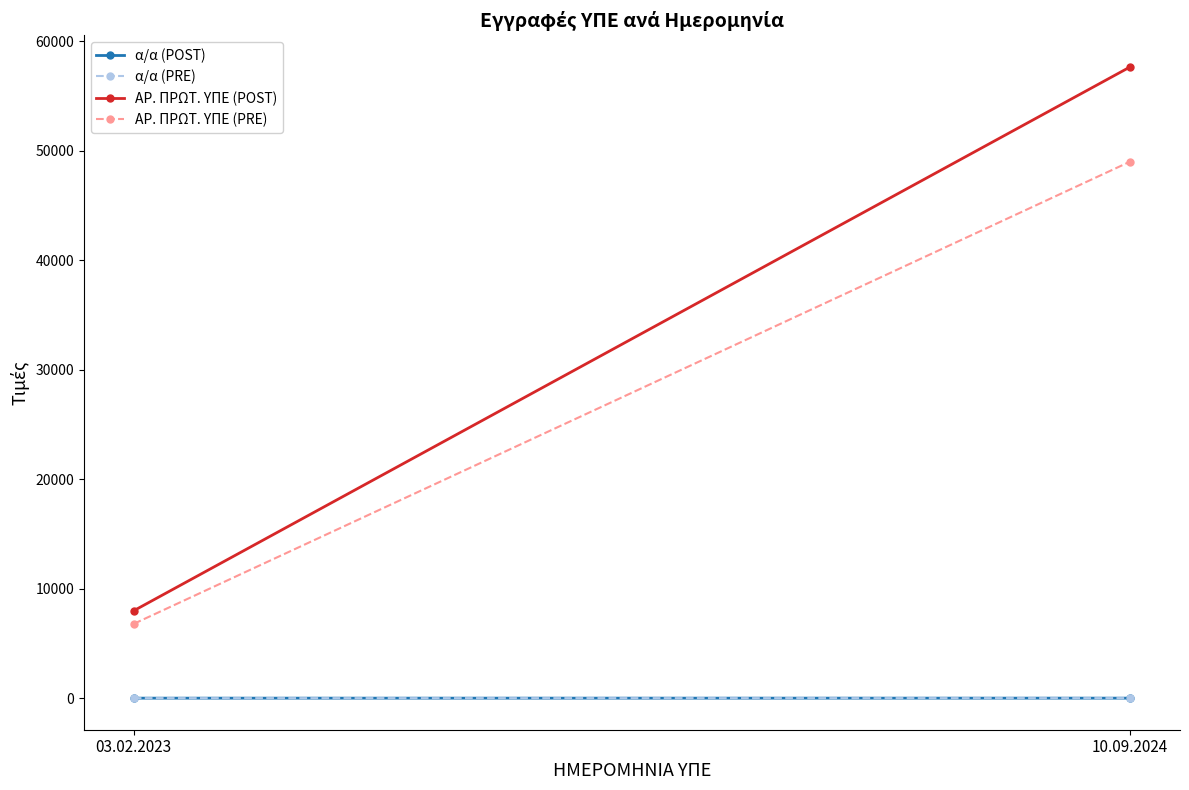

What value does the ΑΡ. ΠΡΩΤ. ΥΠΕ (POST) series have at 10.09.2024?

57663.0